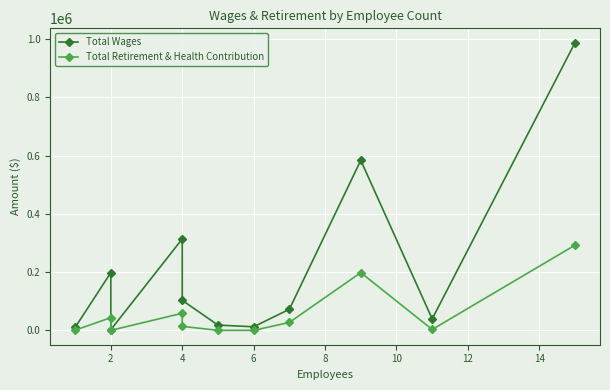

Rank the series by their maximum value, from highest to lowest.

Total Wages, Total Retirement & Health Contribution